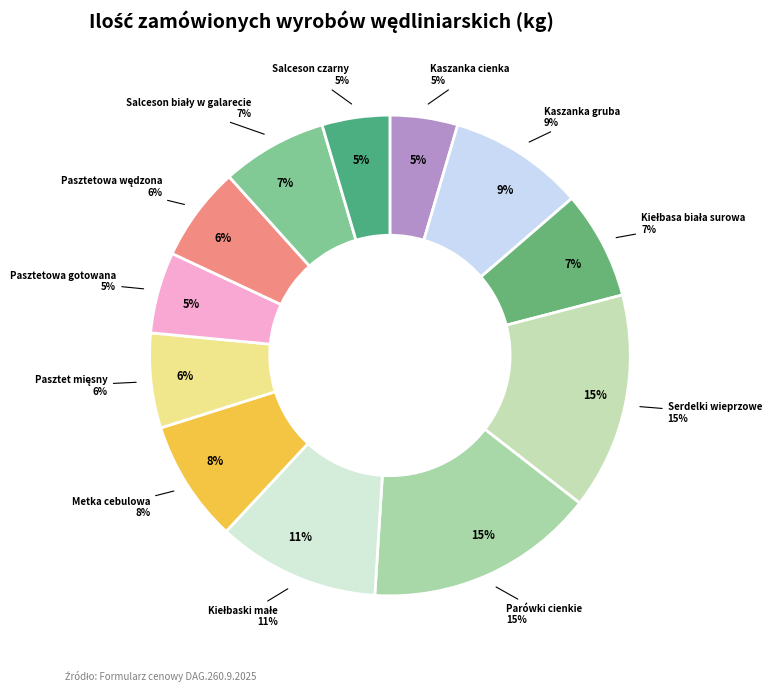

What is the largest slice in the pie chart?

Parówki cienkie